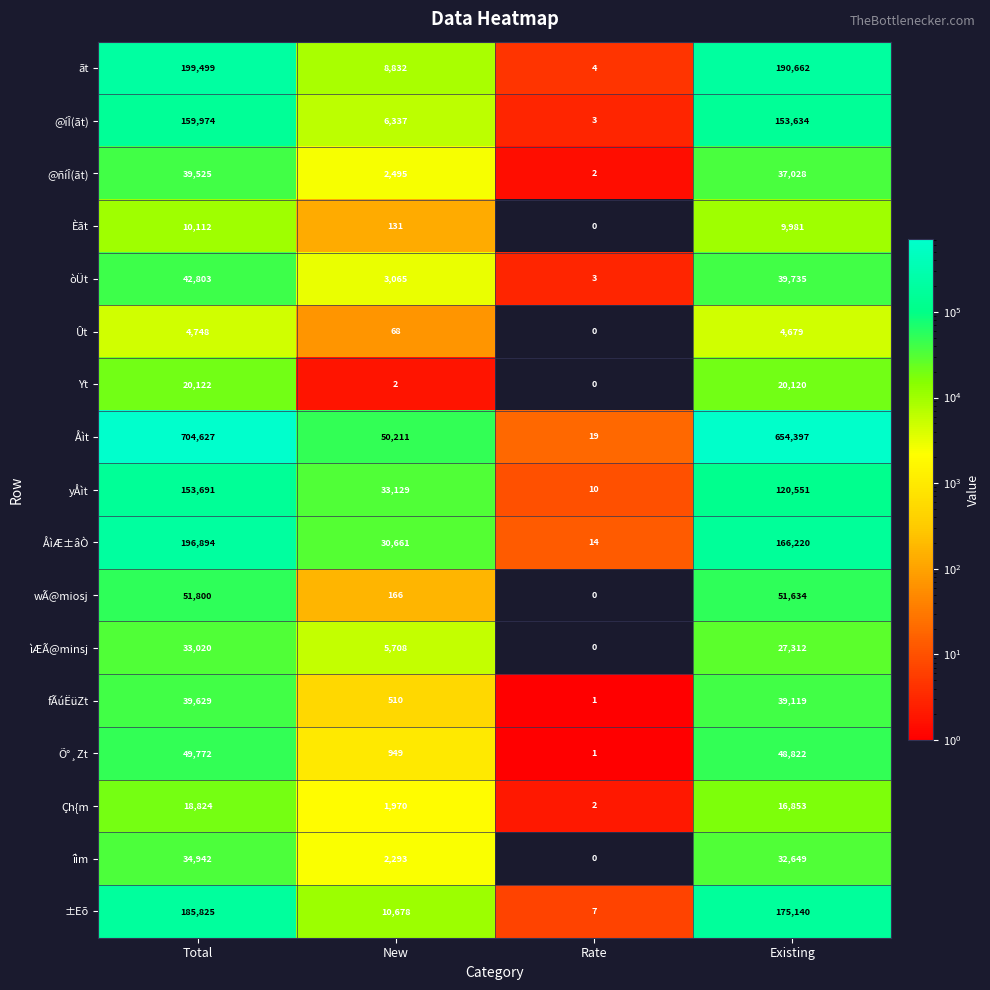

What is the total value across all series at New?

157205